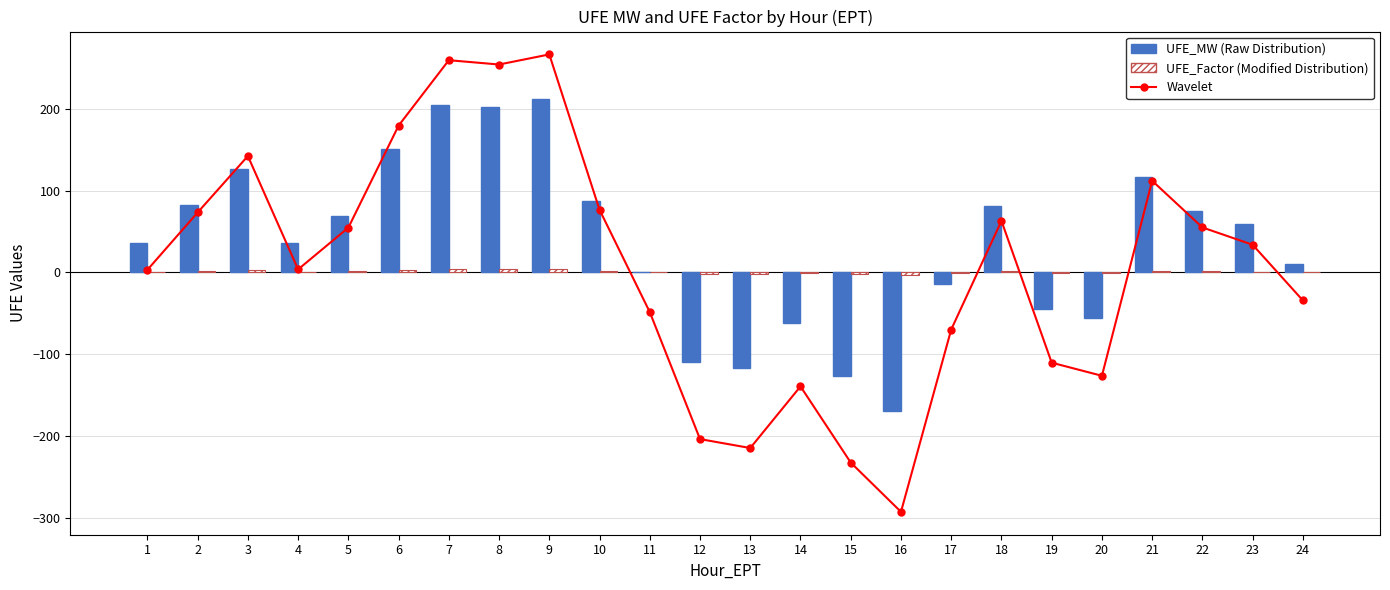

How many data points in Wavelet are above 33?

12